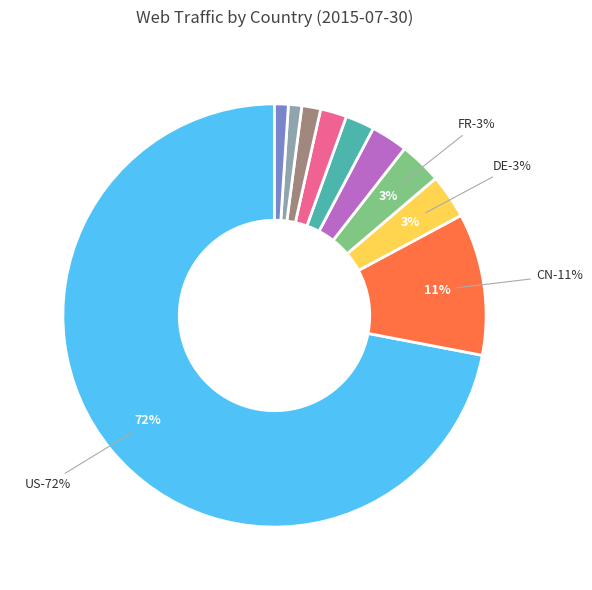

To the nearest percent, what percentage of the pie is DE?

3%